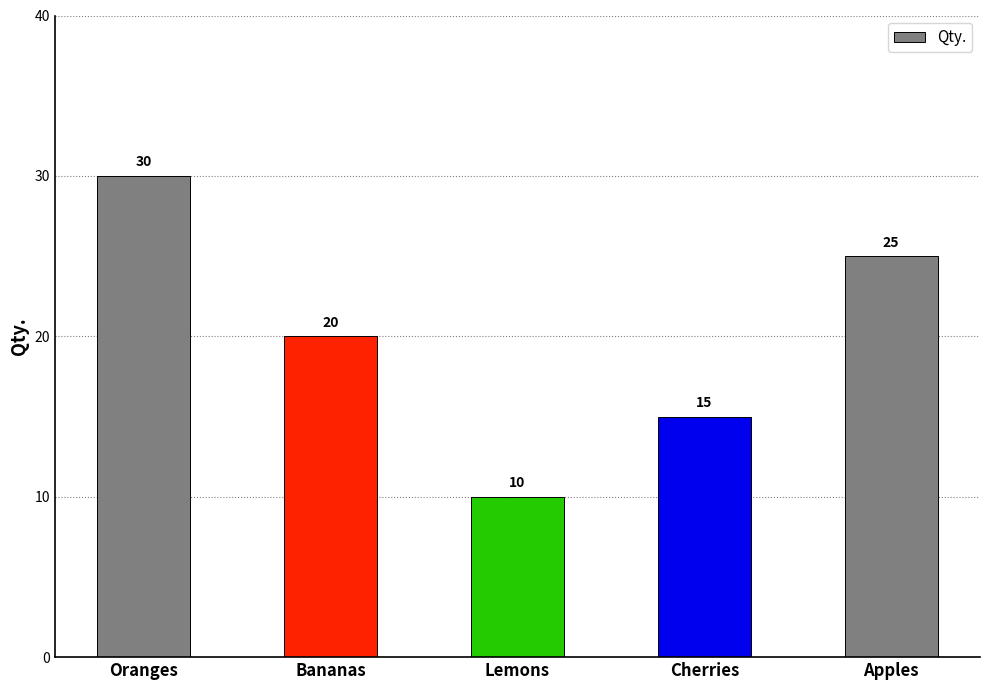

Where does the data first go above 20?

Oranges